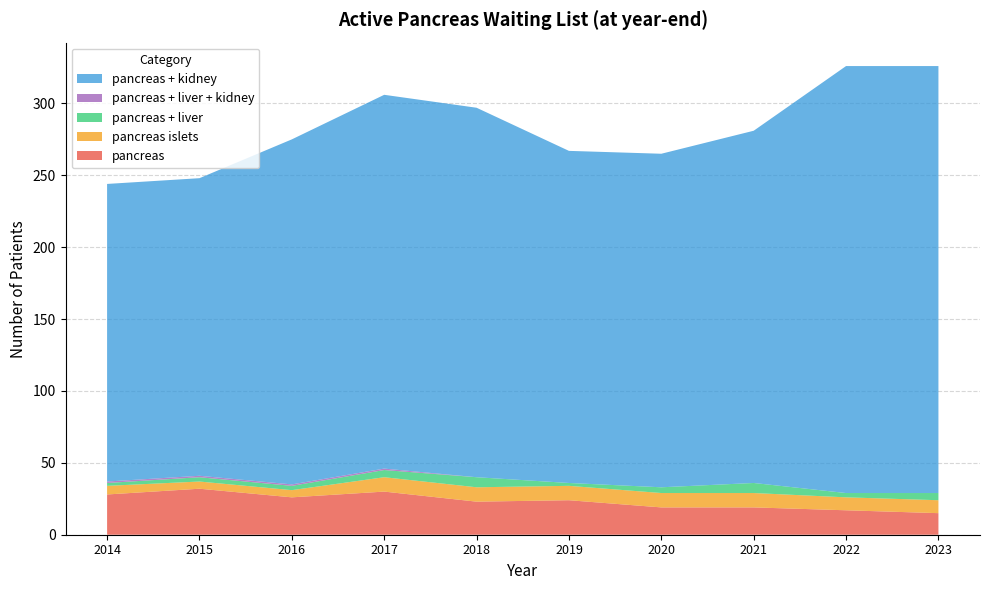

Reading left to right, transcribe all the data shown in this chart.

pancreas: 28	32	26	30	23	24	19	19	17	15
pancreas islets: 6	5	5	10	10	10	10	10	9	9
pancreas + liver: 2	3	3	5	7	2	4	7	3	5
pancreas + liver + kidney: 1	1	1	1	0	0	0	0	0	0
pancreas + kidney: 207	207	240	260	257	231	232	245	297	297